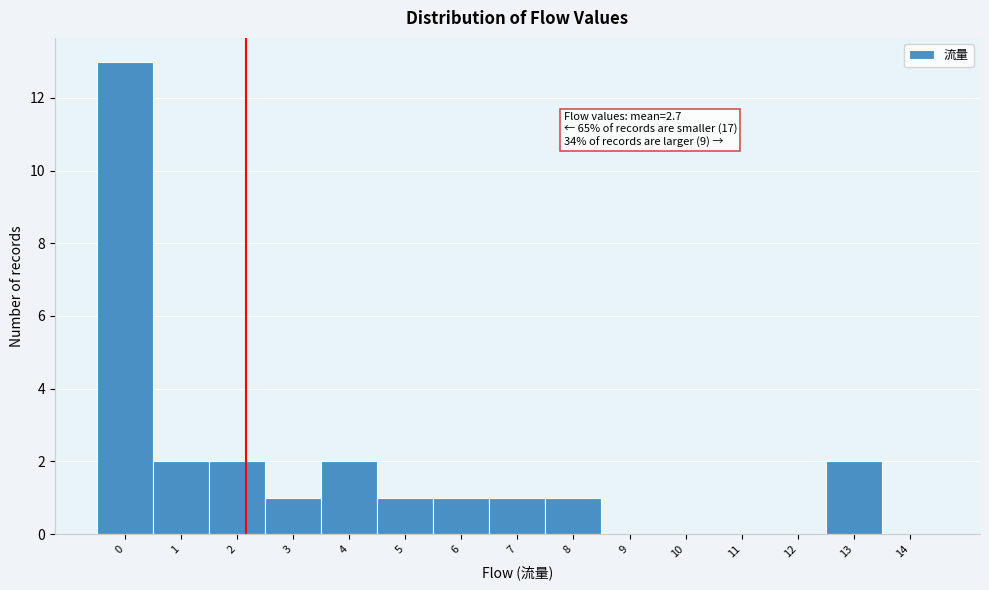

Reading left to right, list all the values displayed in this chart.

0=13	1=2	2=2	3=1	4=2	5=1	6=1	7=1	8=1	9=0	10=0	11=0	12=0	13=2	14=0